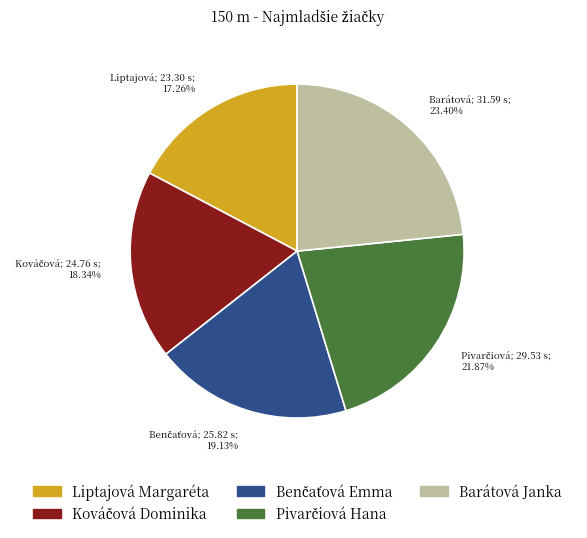

Does any single category account for the majority?

No